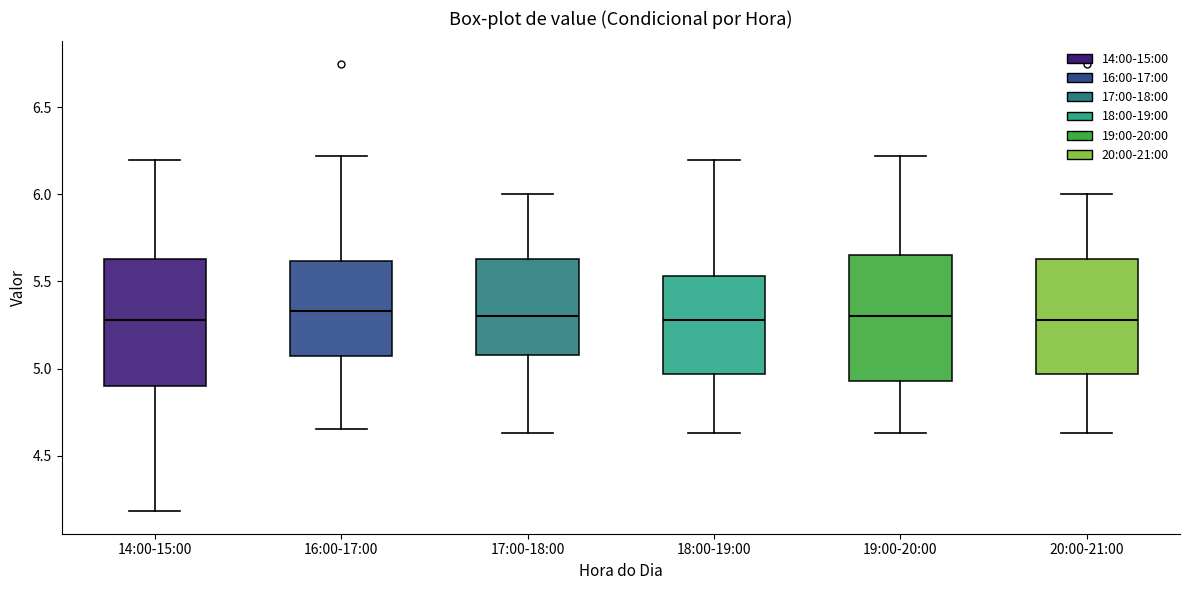

Reading left to right, transcribe this box plot: for each box, give where its median line is, the range the box spans, and where its two whiskers end, as read against the y-axis. The values are not printed on the chart, so give them approximately, as read against the axis.

14:00-15:00: median 5.30, box 4.90 to 5.65, whiskers 4.20 to 6.20
16:00-17:00: median 5.35, box 5.05 to 5.60, whiskers 4.65 to 6.20
17:00-18:00: median 5.30, box 5.10 to 5.65, whiskers 4.65 to 6.00
18:00-19:00: median 5.30, box 4.95 to 5.55, whiskers 4.65 to 6.20
19:00-20:00: median 5.30, box 4.95 to 5.65, whiskers 4.65 to 6.20
20:00-21:00: median 5.30, box 4.95 to 5.65, whiskers 4.65 to 6.00